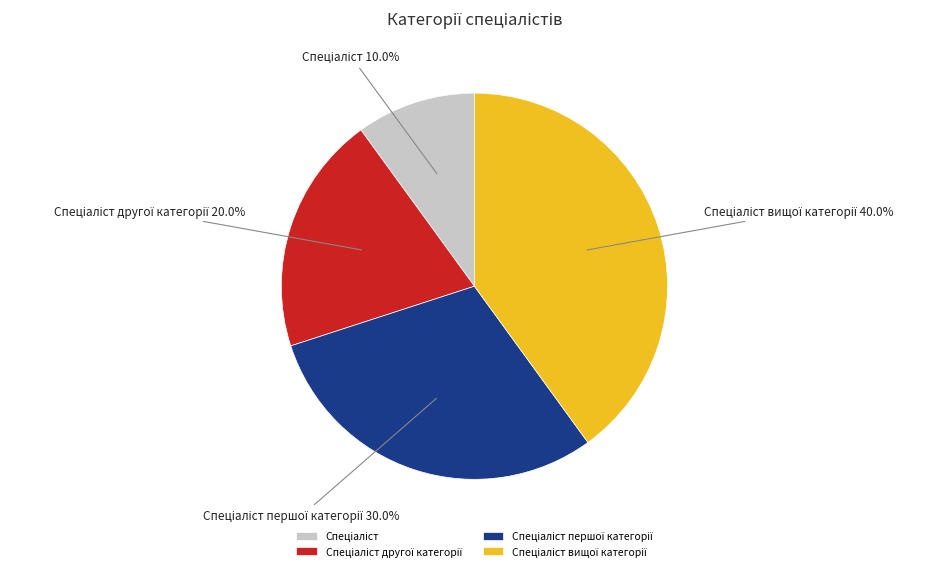

Does any single category account for the majority?

No